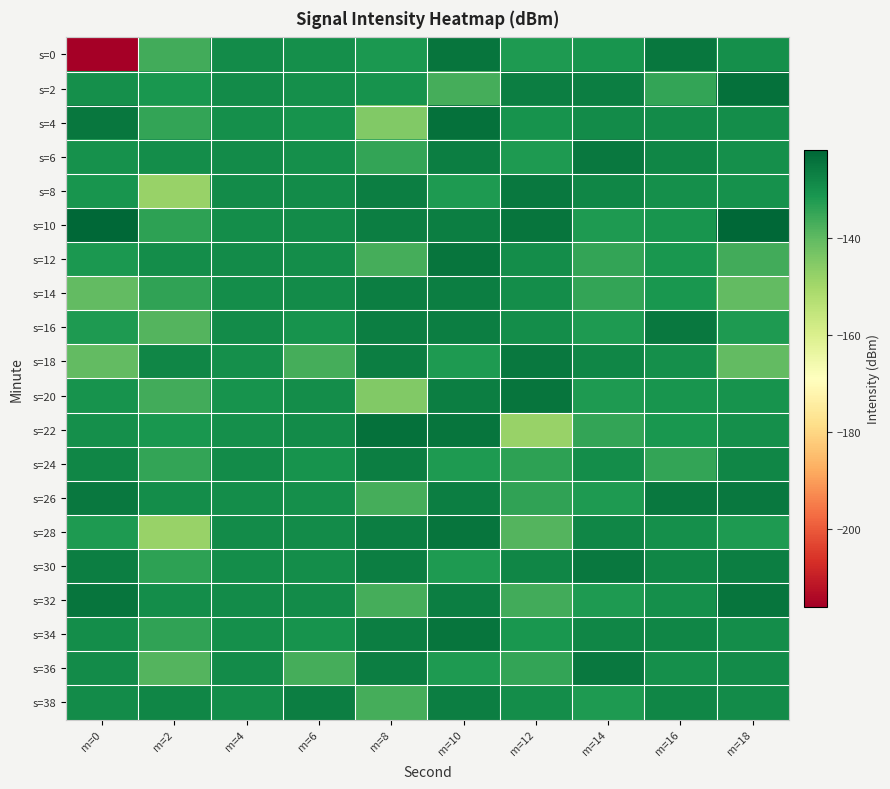

Between m=8 and m=12, which series saw the biggest shift?

s=22